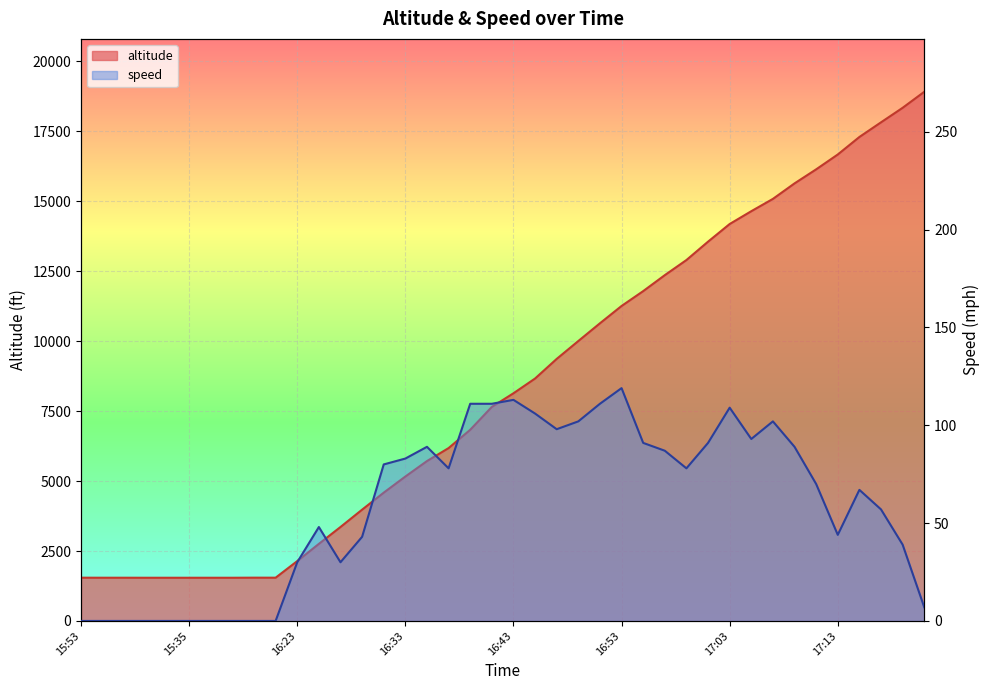

The value of altitude at 16:53 is 15856. True or false?

False